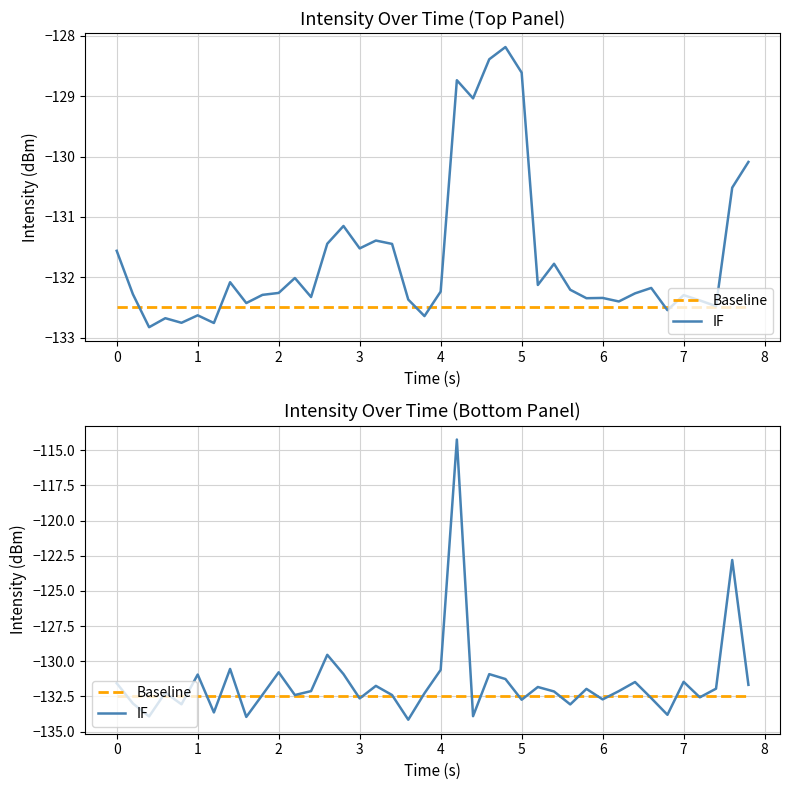

How many interior local valleys does the IF series have?

13